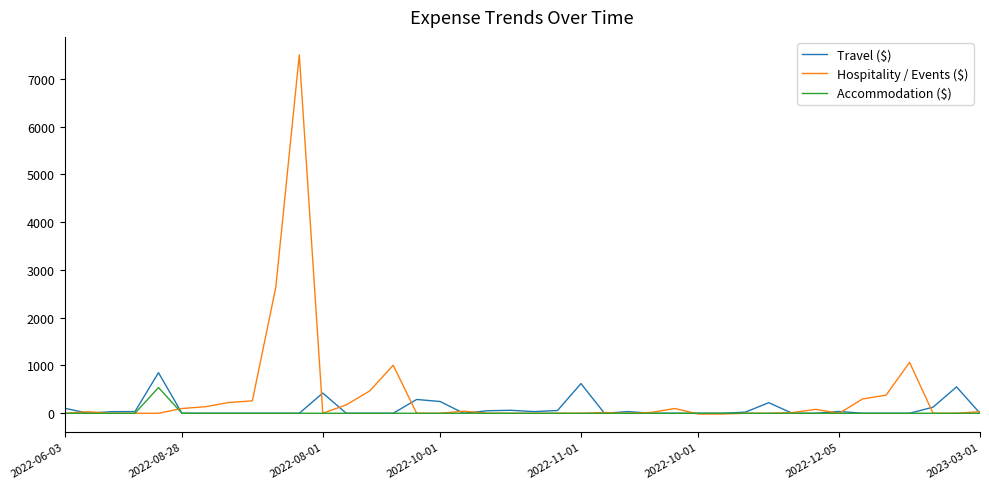

Which series has the largest total across all categories?

Hospitality / Events ($)